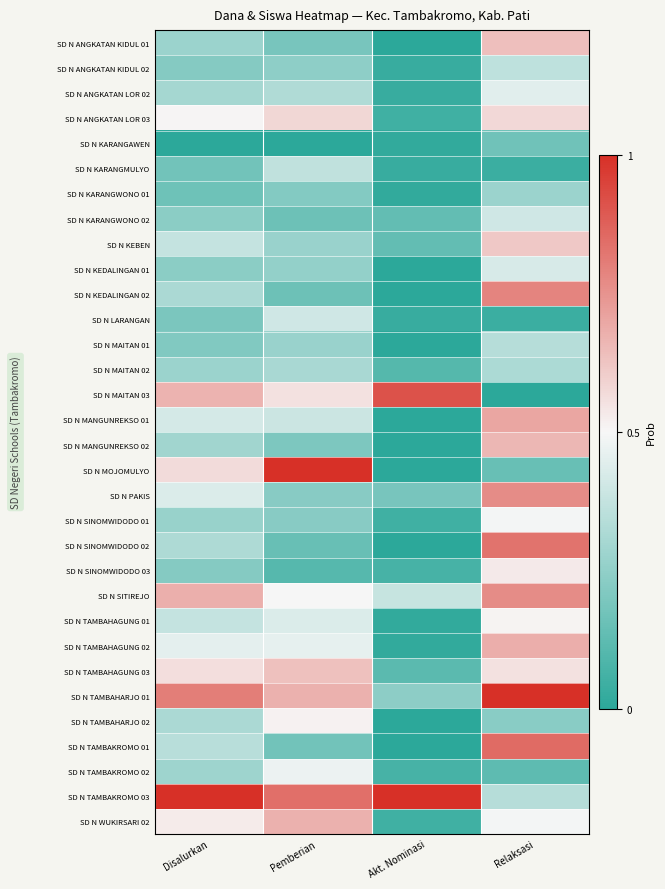

Which has a higher value, Disalurkan or Pemberian?

Disalurkan